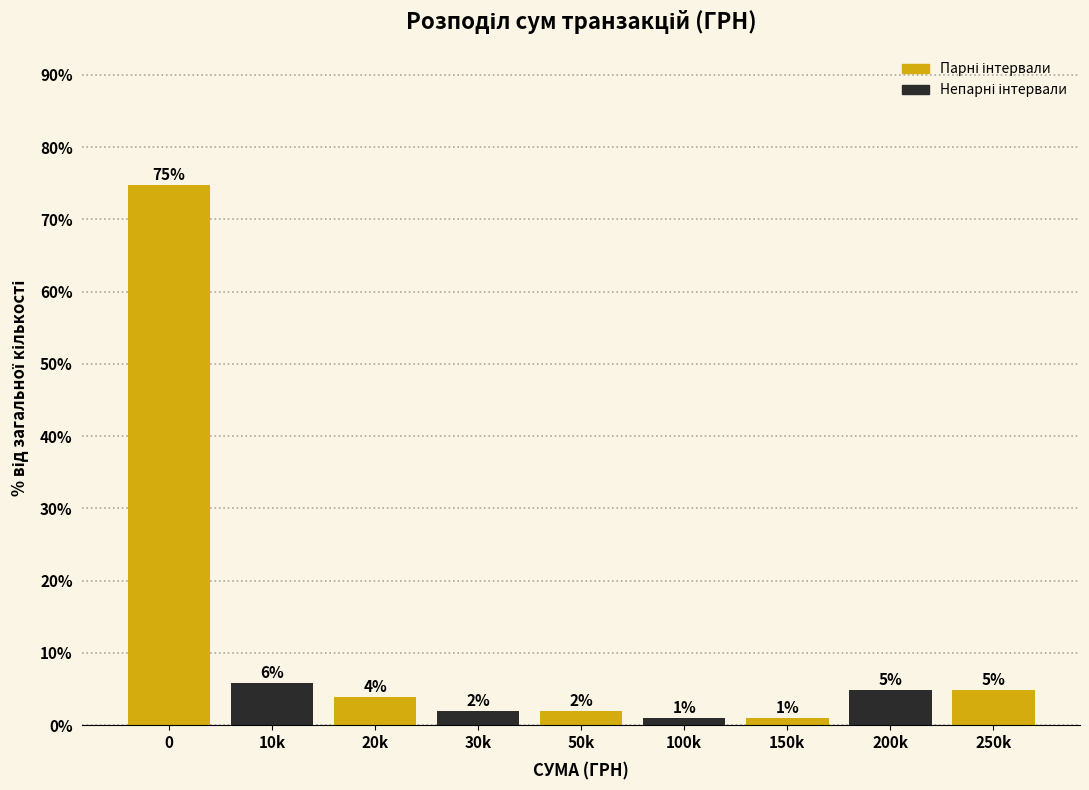

How many bars are there in total?

9